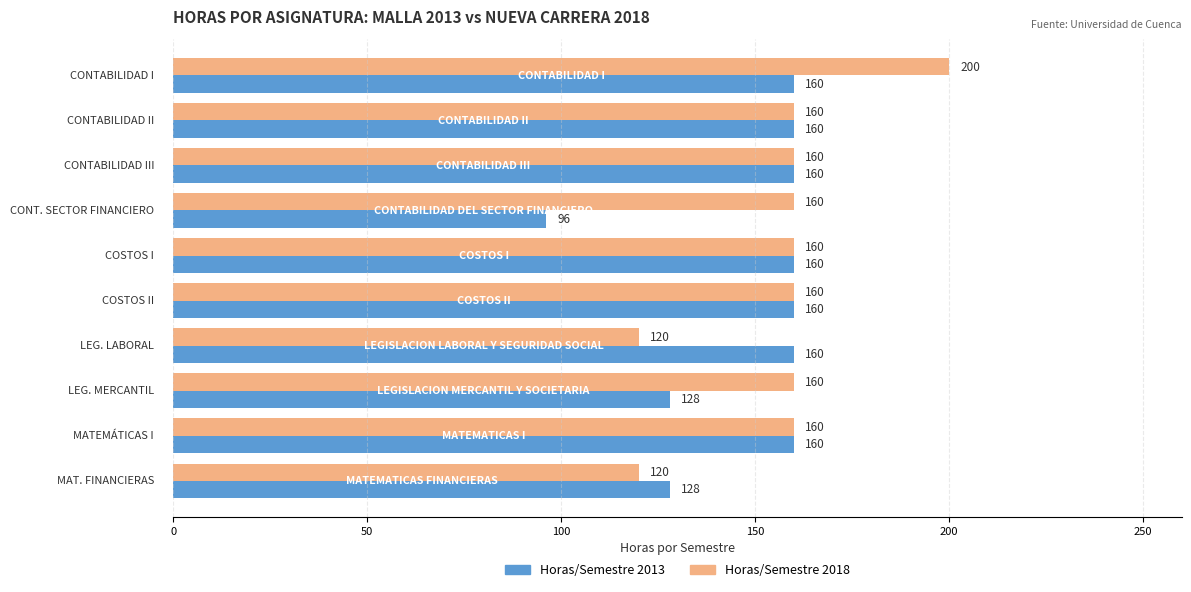

What is the minimum value shown in the chart?

96